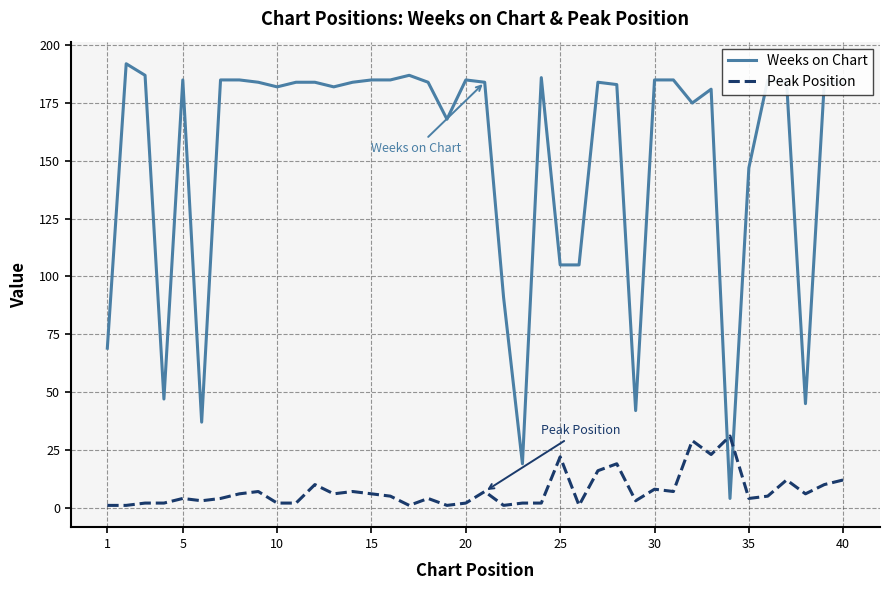

What is the difference between the maximum and minimum values in the Weeks on Chart series?

188